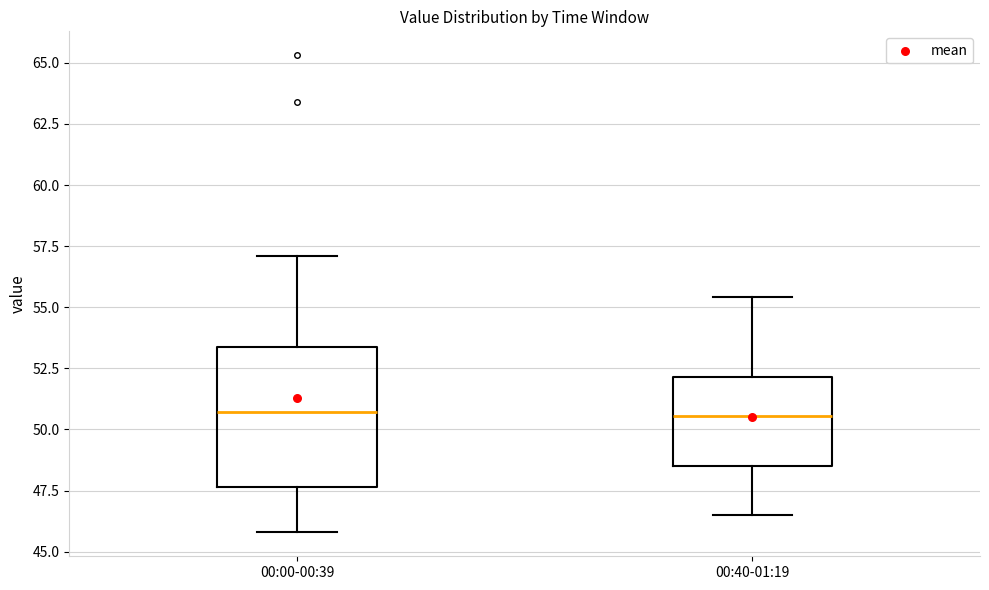

Where is the upper edge of the box for 00:40-01:19 on the y-axis? The values are not printed on the chart, so give them approximately, as read against the axis.

52.0